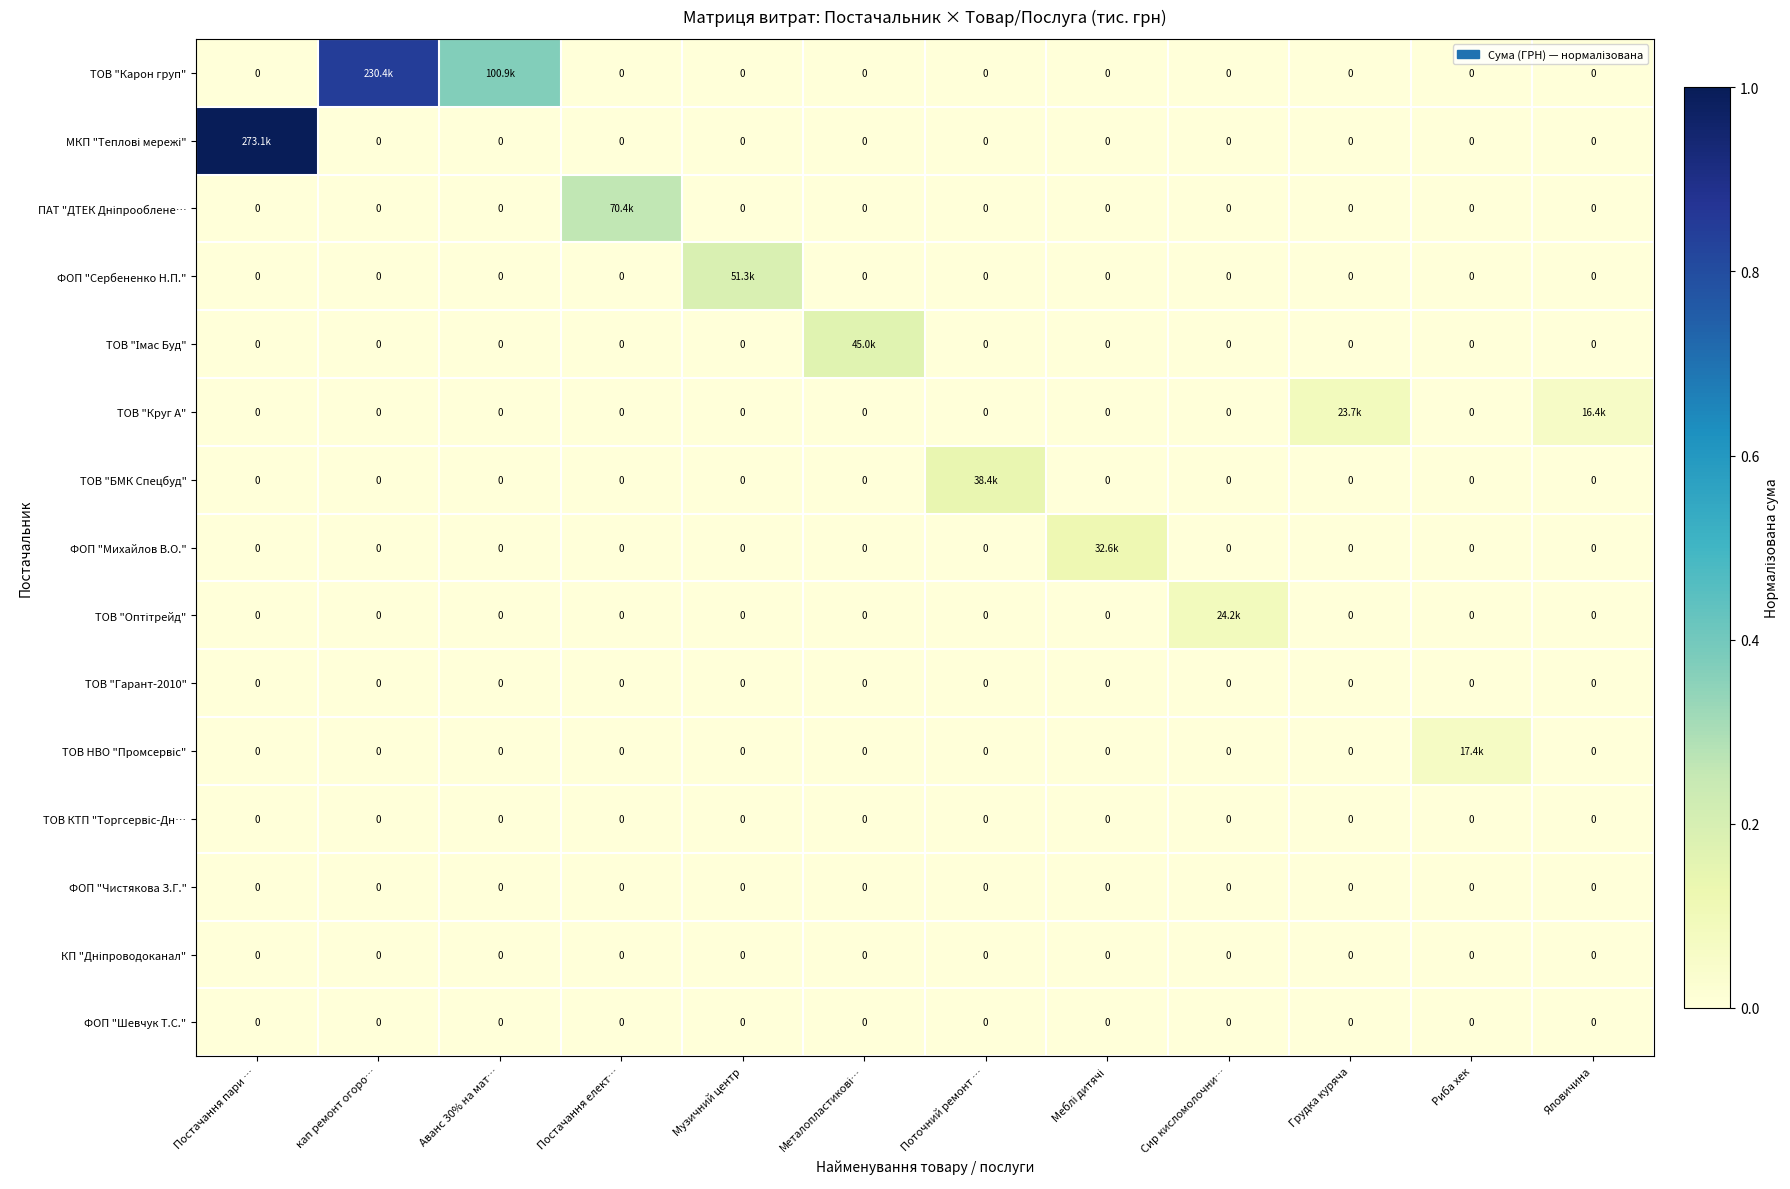

What is the difference between the highest and lowest values at Постачання елект…?

0.3